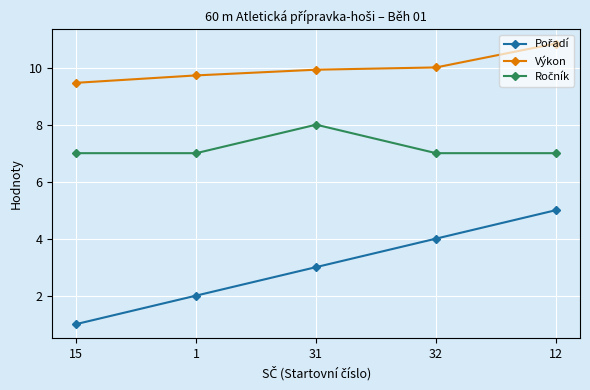

At which category is the sum across all series the highest?

12